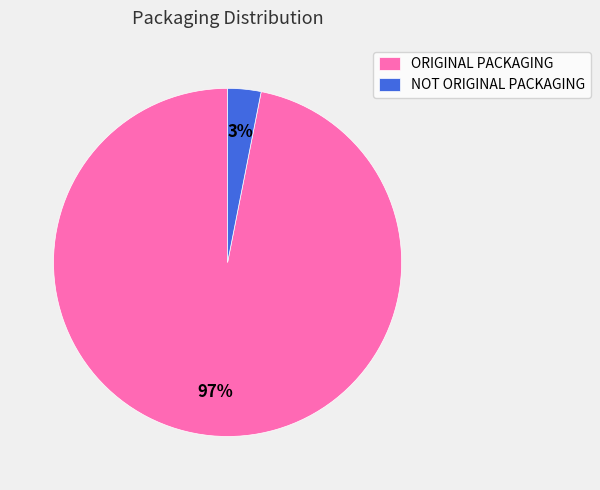

Combined, do NOT ORIGINAL PACKAGING and ORIGINAL PACKAGING account for over 50%?

Yes